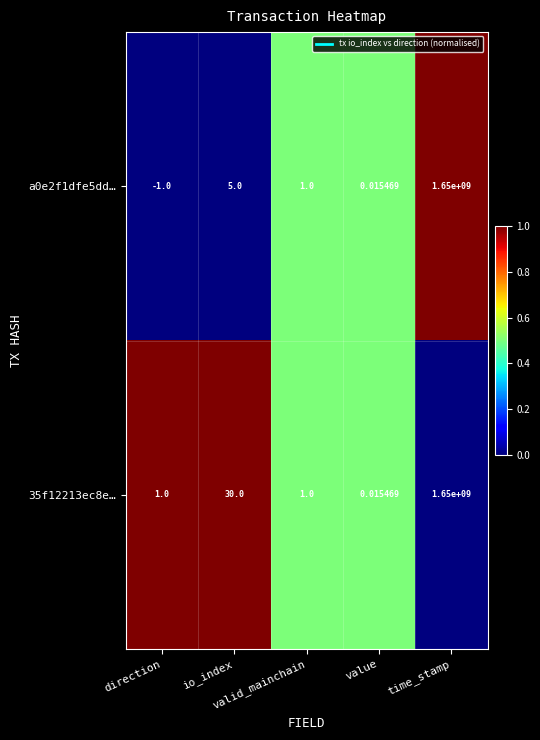

Count the number of data series in this chart.

2